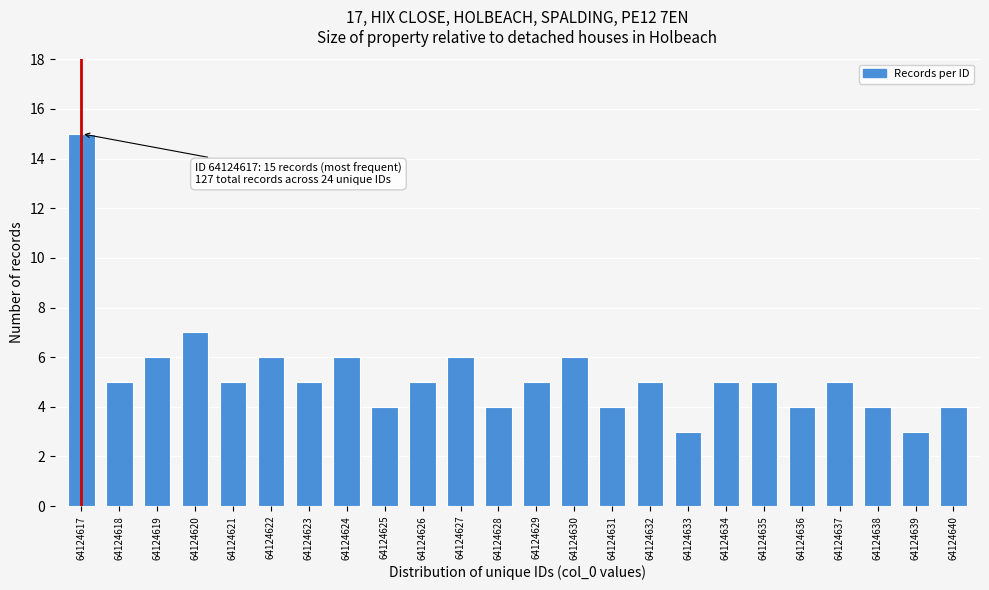

Reading left to right, what are all the values shown in this chart?

64124617=15	64124618=5	64124619=6	64124620=7	64124621=5	64124622=6	64124623=5	64124624=6	64124625=4	64124626=5	64124627=6	64124628=4	64124629=5	64124630=6	64124631=4	64124632=5	64124633=3	64124634=5	64124635=5	64124636=4	64124637=5	64124638=4	64124639=3	64124640=4